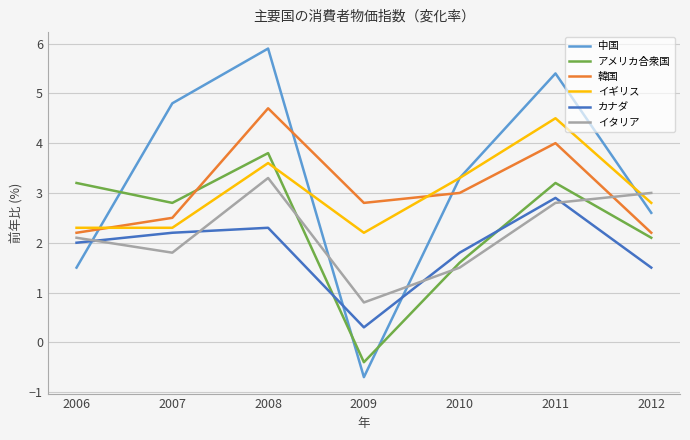

True or false: 韓国 has a value of 2.2 at 2006.

True